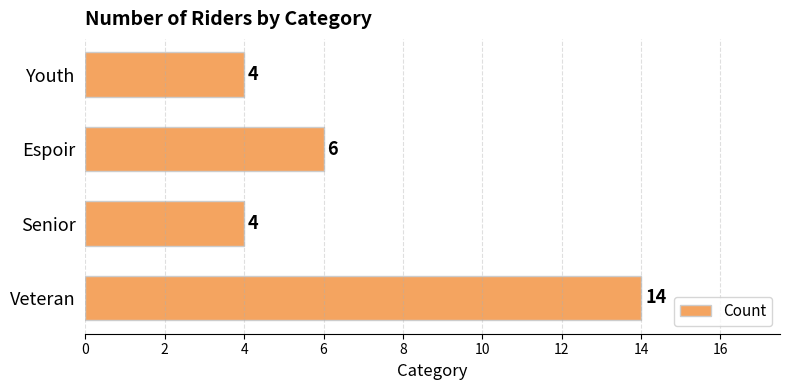

Reading top to bottom, what are all the values shown in this chart?

Youth=4	Espoir=6	Senior=4	Veteran=14